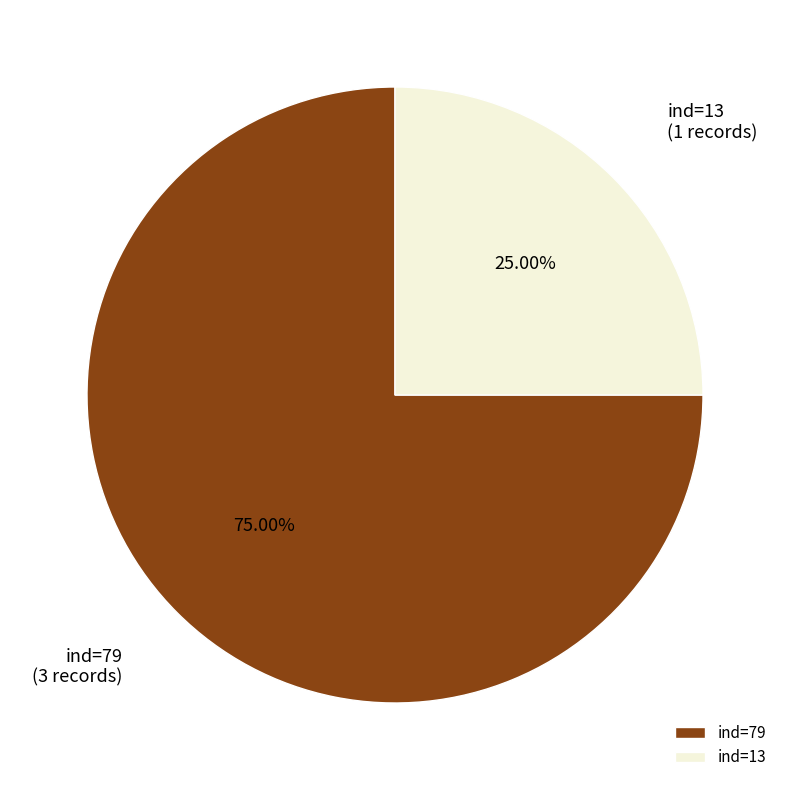

Which slice represents more than half of the pie?

ind=79